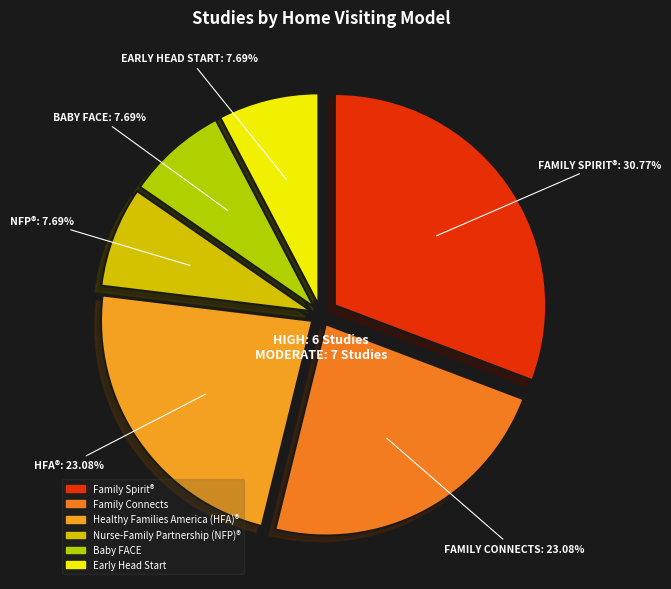

The Baby FACE slice represents 17% of the pie. True or false?

False